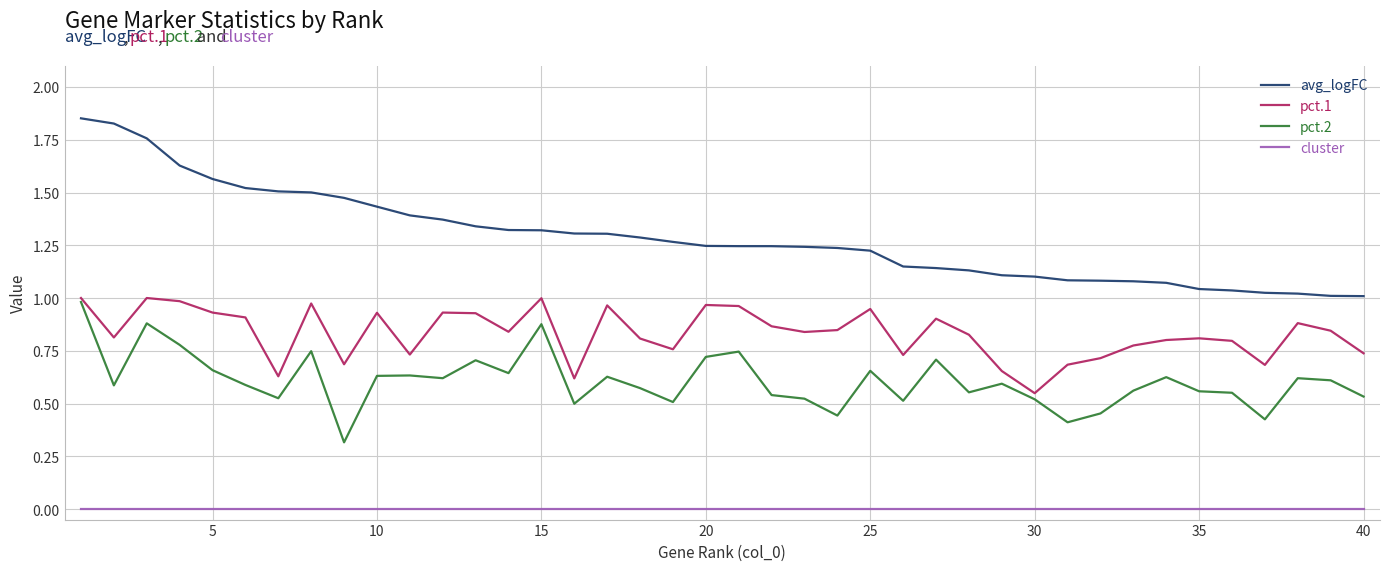

Which series has the largest total across all categories?

avg_logFC